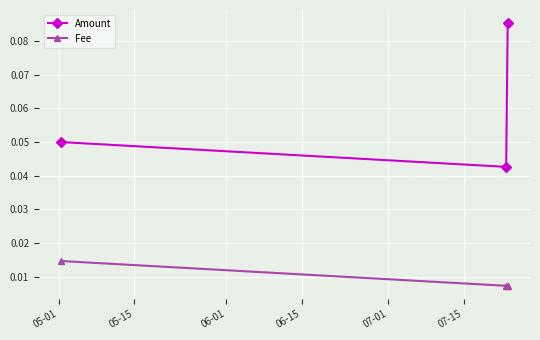

Count the Amount values in the range 0 to 1.

3